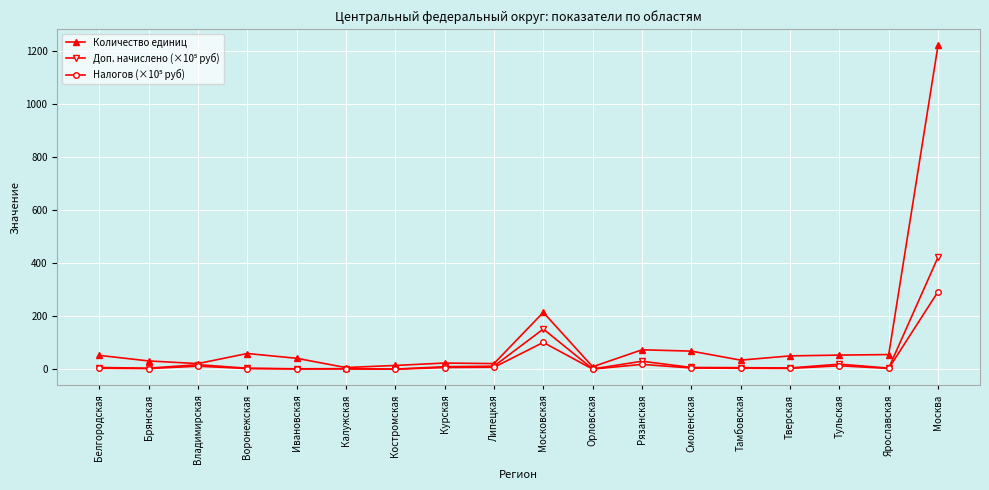

What is the greatest value displayed?

1222.0